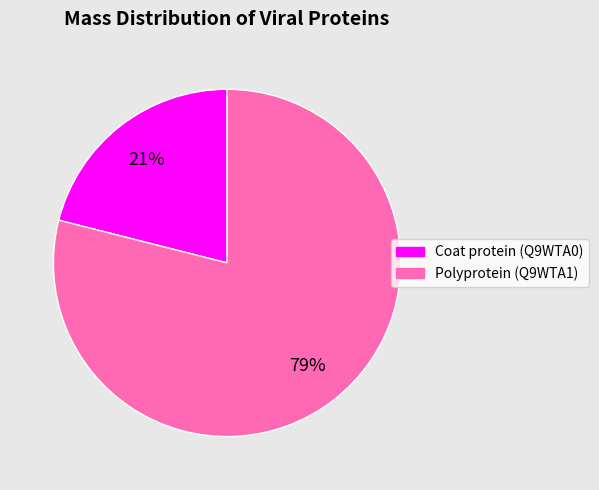

What percentage is the Coat protein (Q9WTA0) slice, to the nearest percent?

21%